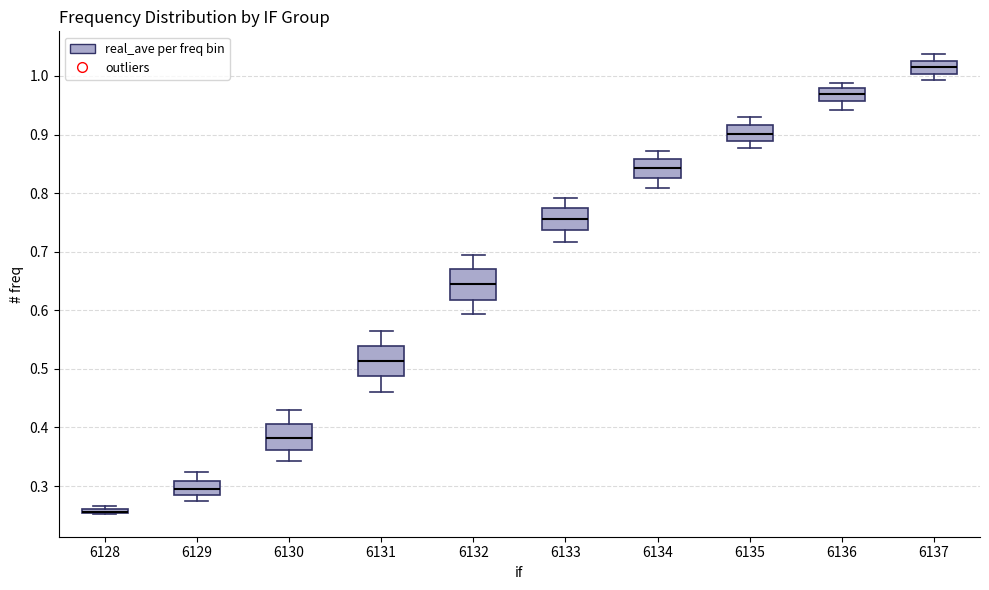

Where is the upper edge of the box at x = 6132 on the y-axis? The values are not printed on the chart, so give them approximately, as read against the axis.

0.67